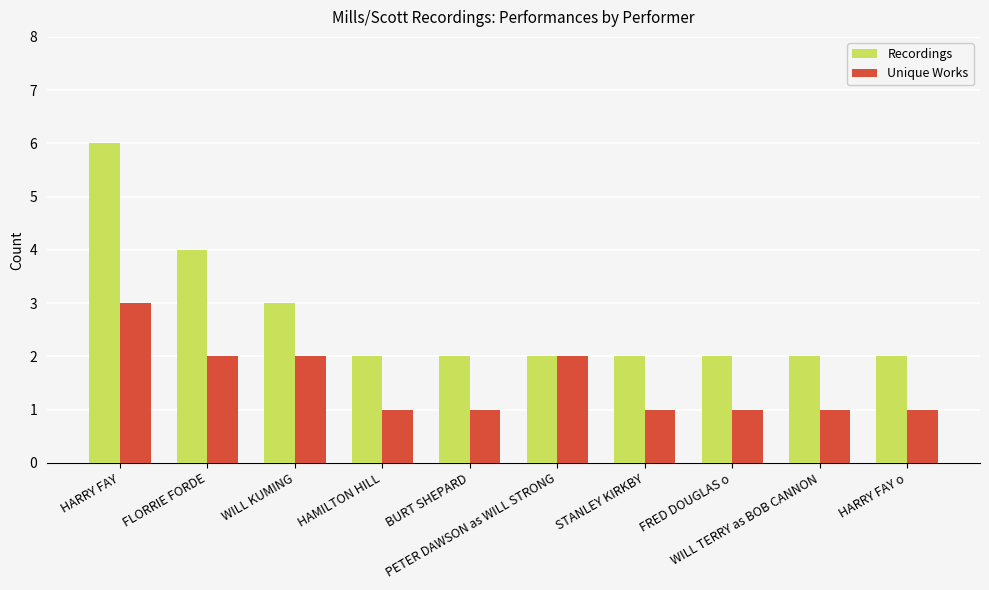

What are all the series names shown in the legend?

Recordings, Unique Works